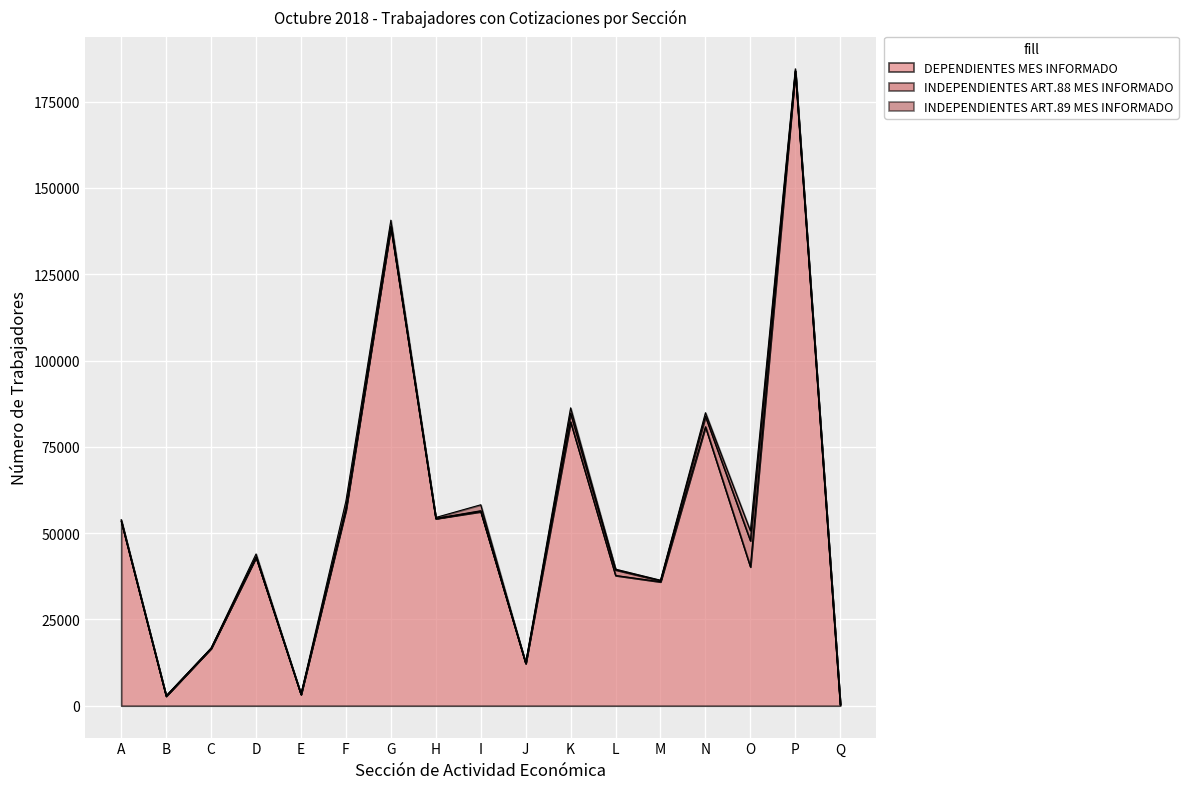

At which category does INDEPENDIENTES ART.88 MES INFORMADO reach its first local peak?

D